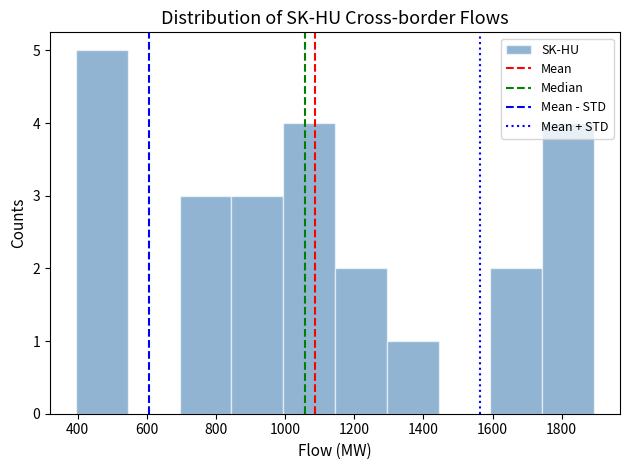

How tall is the bar that spans 400 to 540 on the x-axis? Neither the bar edges nor the heights are printed on the chart, so give them approximately, as read against the axes.

5